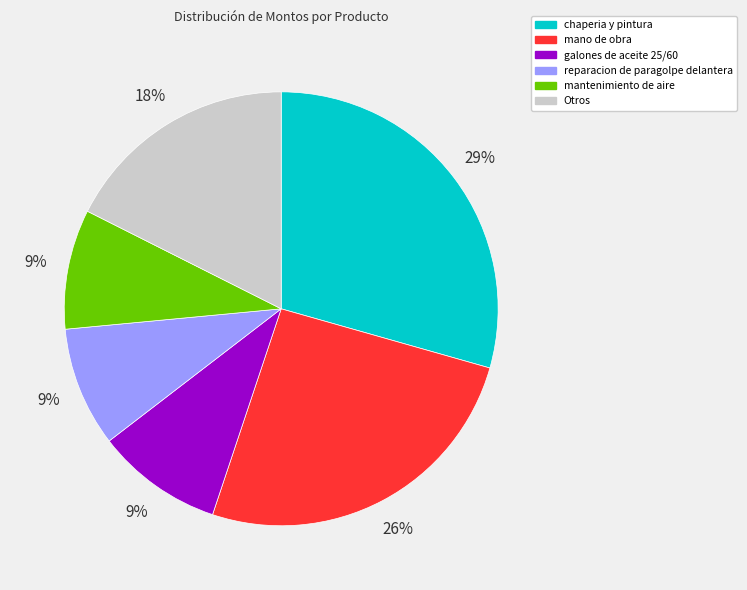

Is there any slice that represents more than half of the pie?

No